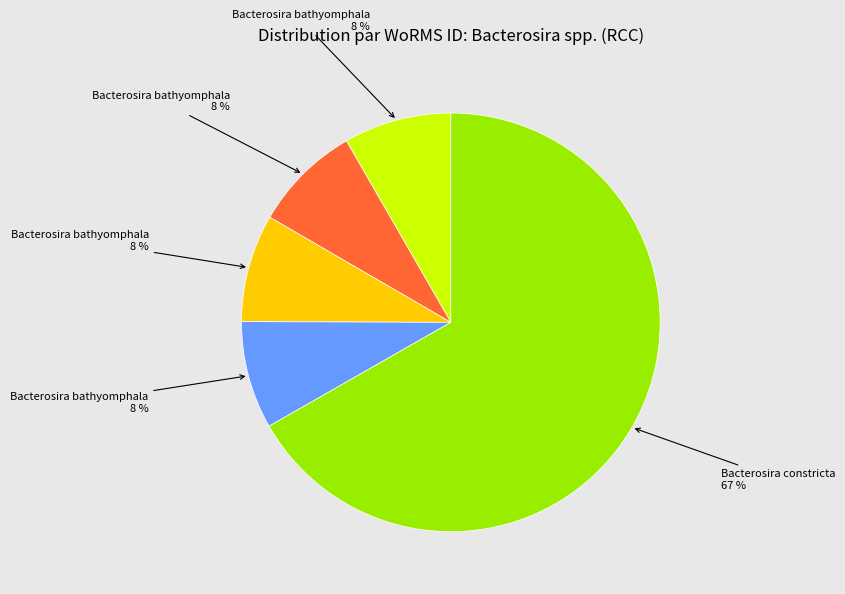

Is there any slice that represents more than half of the pie?

Yes